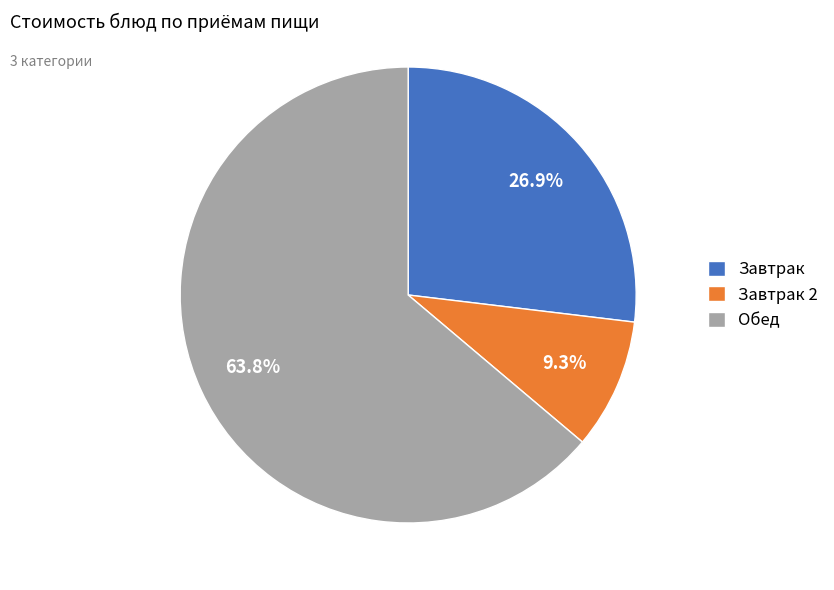

Which category accounts for the majority?

Обед